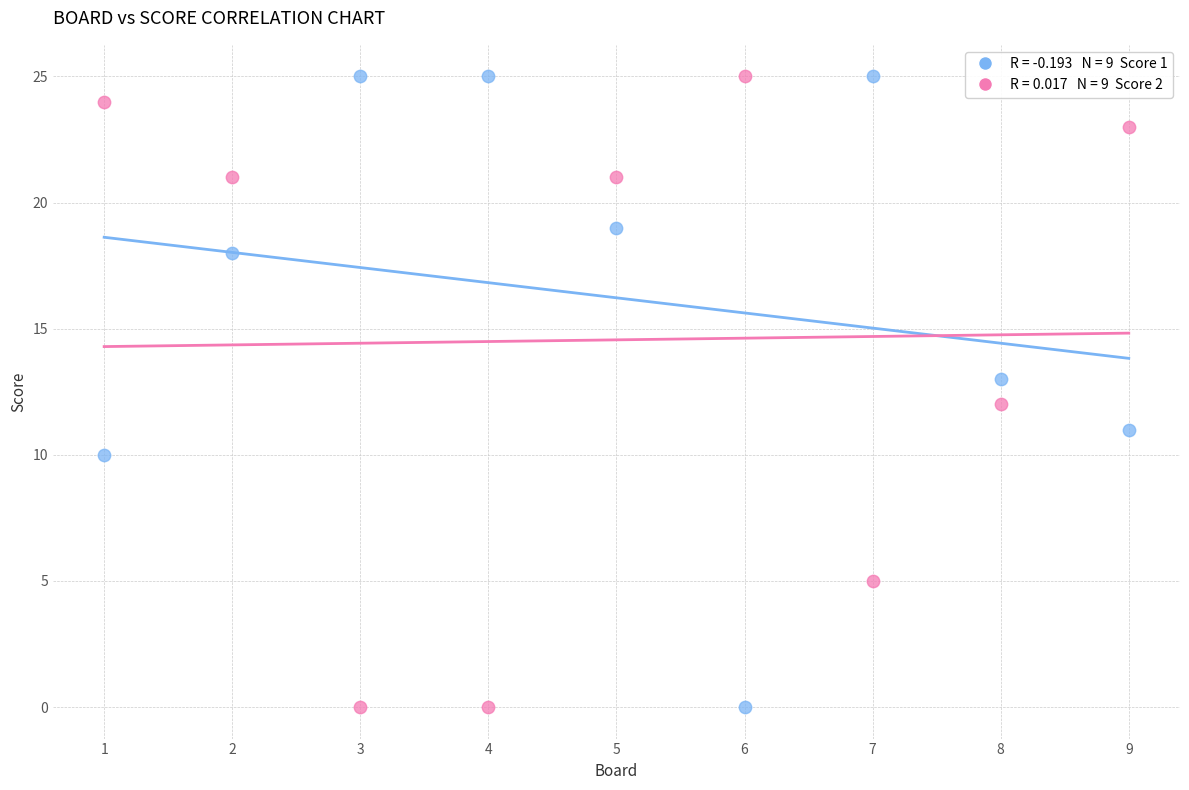

Across all data points, what is the range of X values (max minus min)?

8